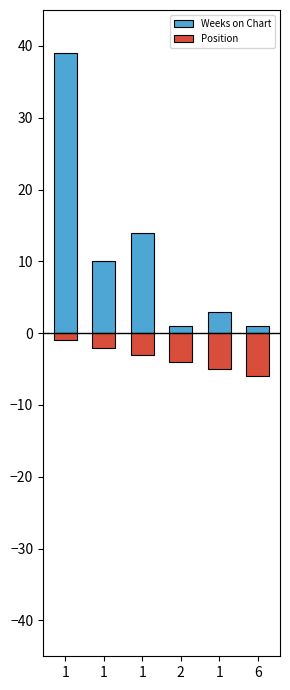

How many series are shown in this chart?

2